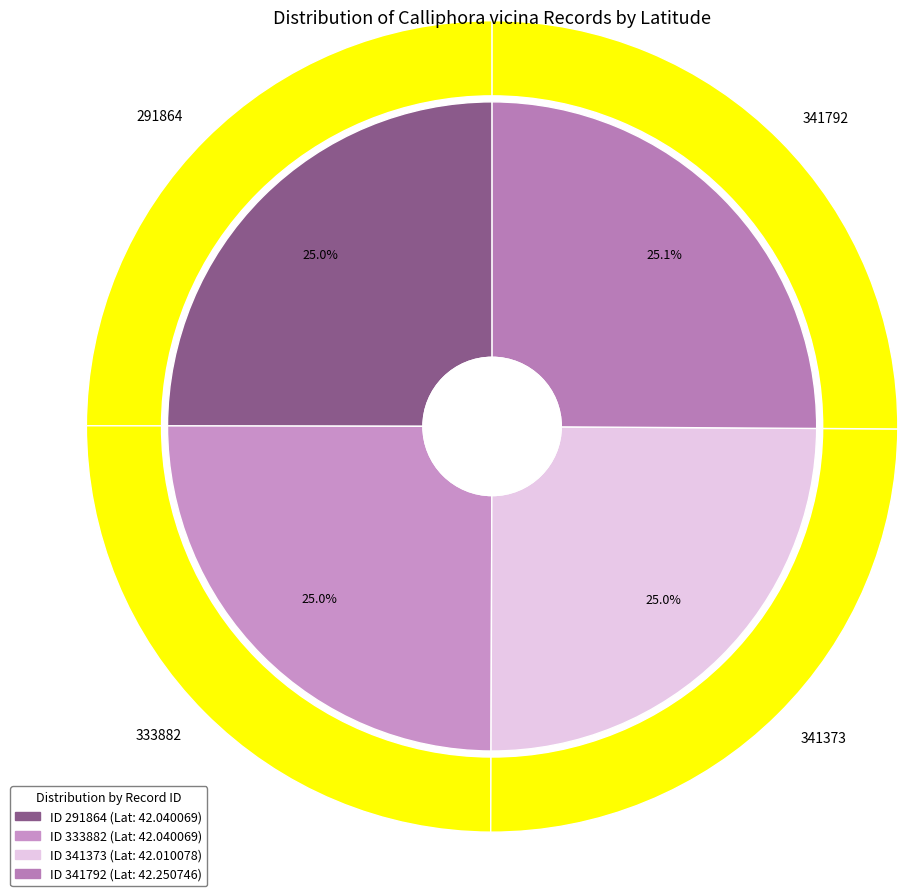

Rank the categories by value from lowest to highest.

341373, 291864, 333882, 341792